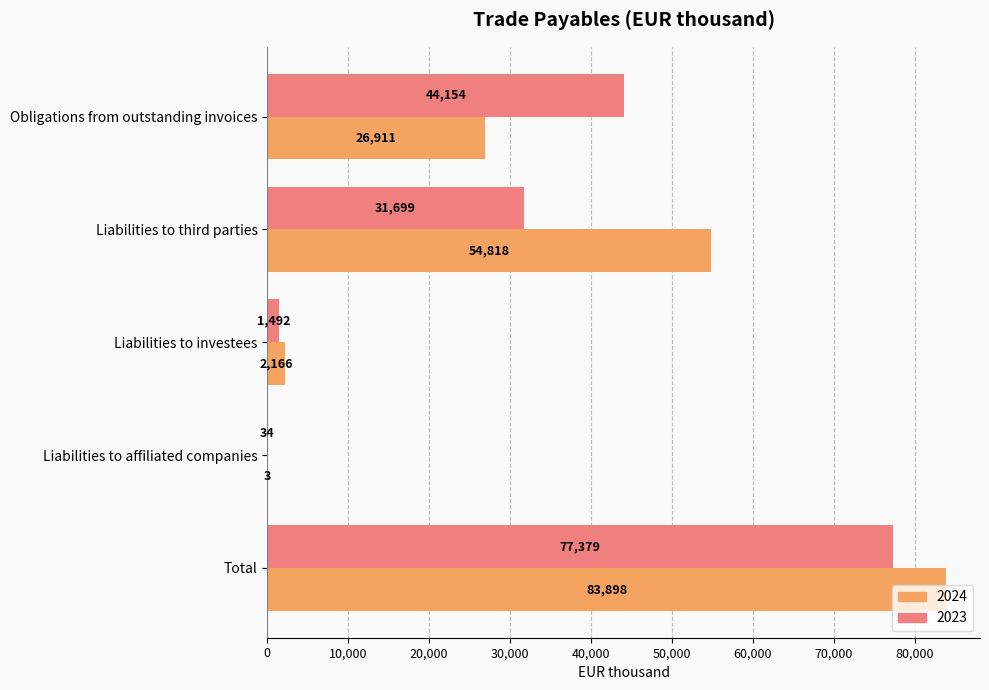

Read the 2024 value at Obligations from outstanding invoices.

26911